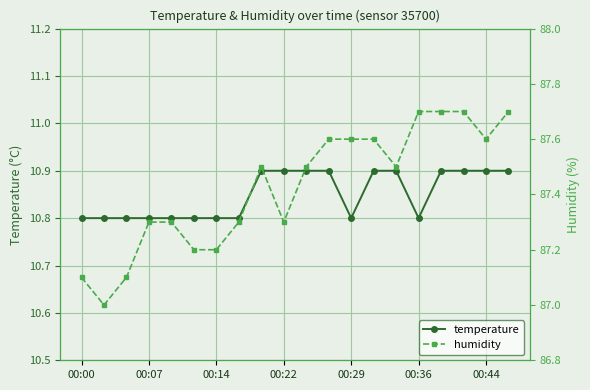

What is the minimum value for temperature?

10.8